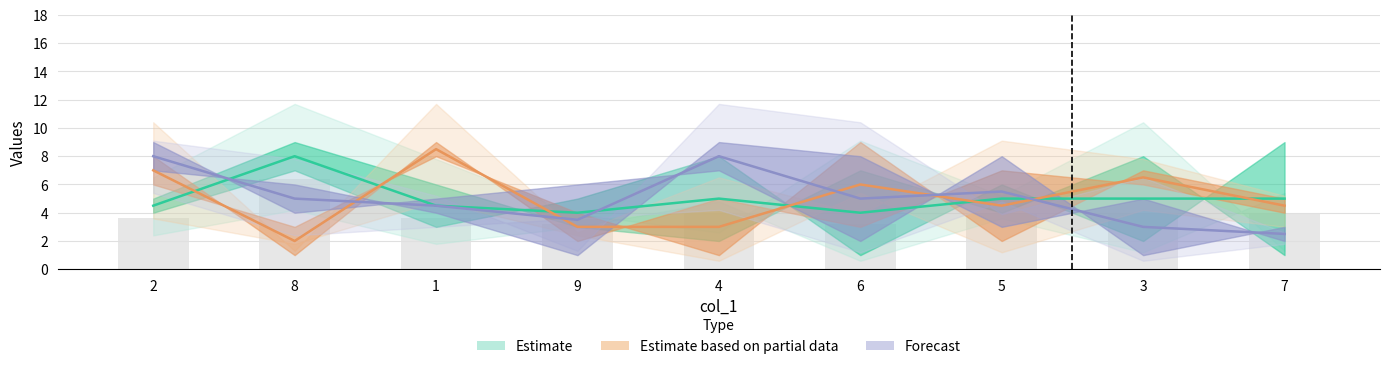

What is the minimum value shown in the chart?

1